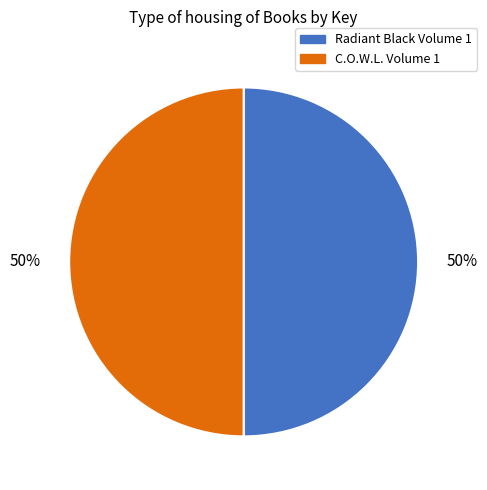

Is the sum of Radiant Black Volume 1 and C.O.W.L. Volume 1 greater than half?

Yes